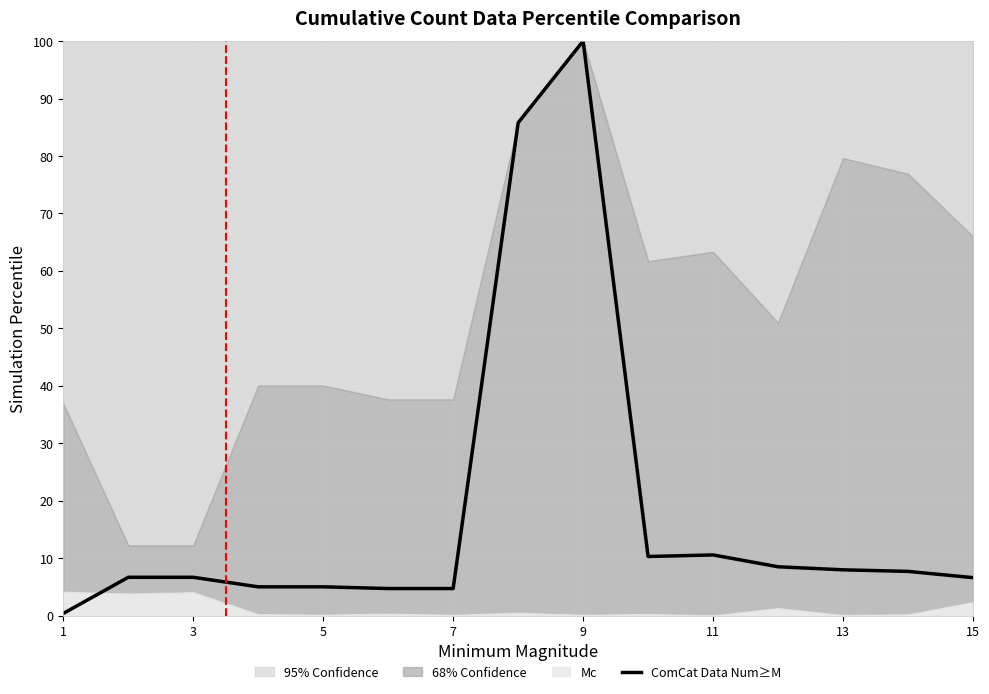

The value of ComCat Data Num≥M at 13 is 8.0. True or false?

True